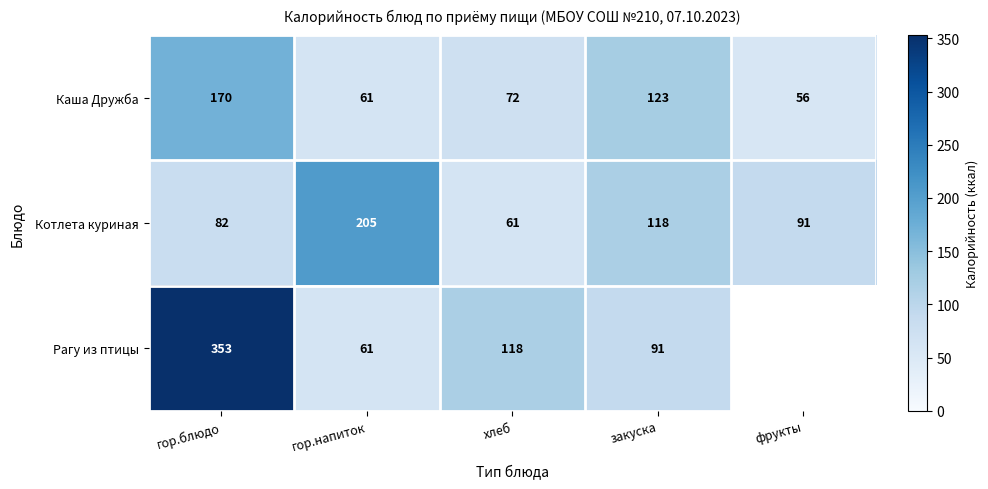

What is the minimum value for Каша Дружба?

56